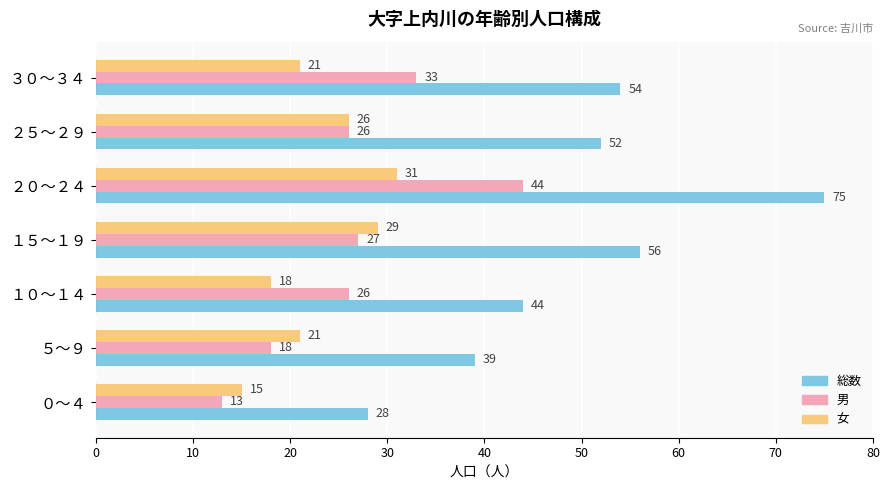

List the series in order of their peak value, lowest first.

女, 男, 総数